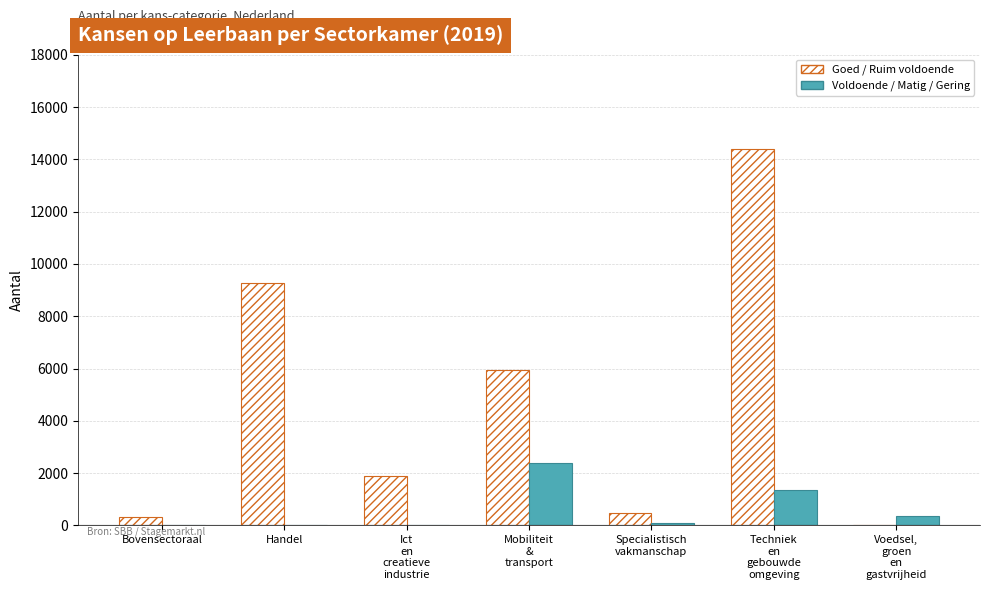

What is the sum of all Goed / Ruim voldoende values?

32334